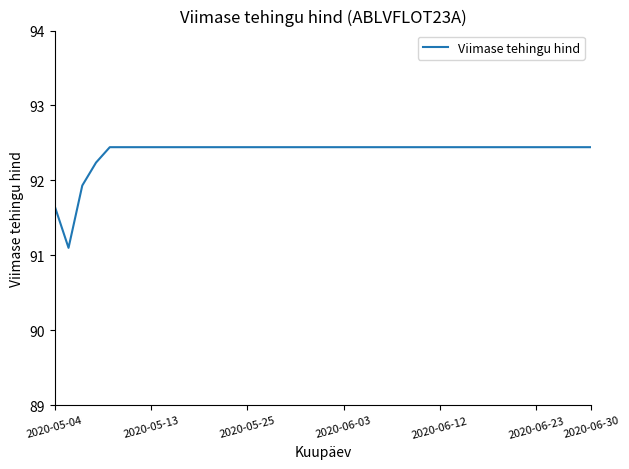

What is the smallest value displayed?

91.1